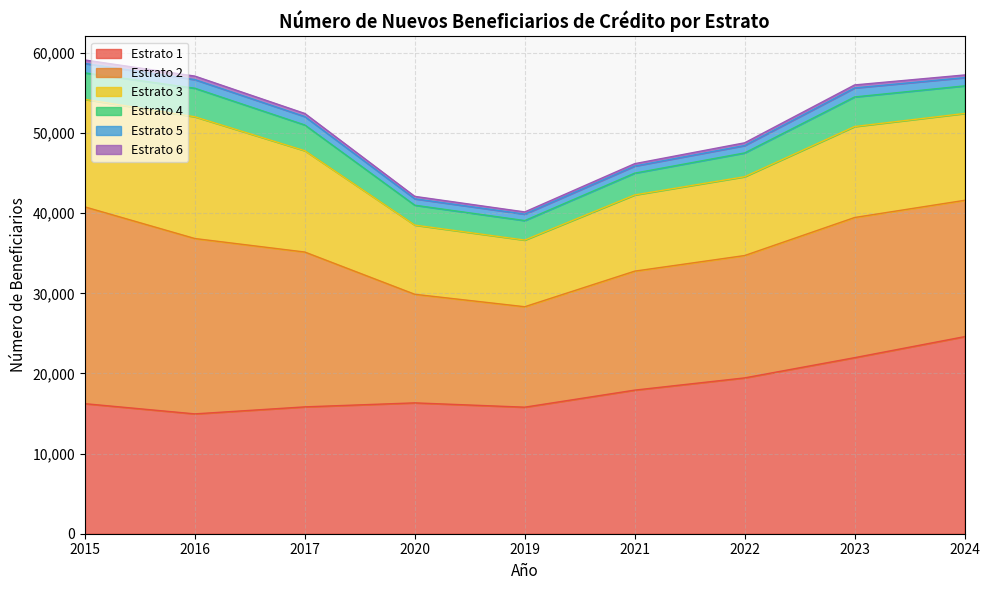

What is the value of the Estrato 2 point at the 3rd from the left?

19323